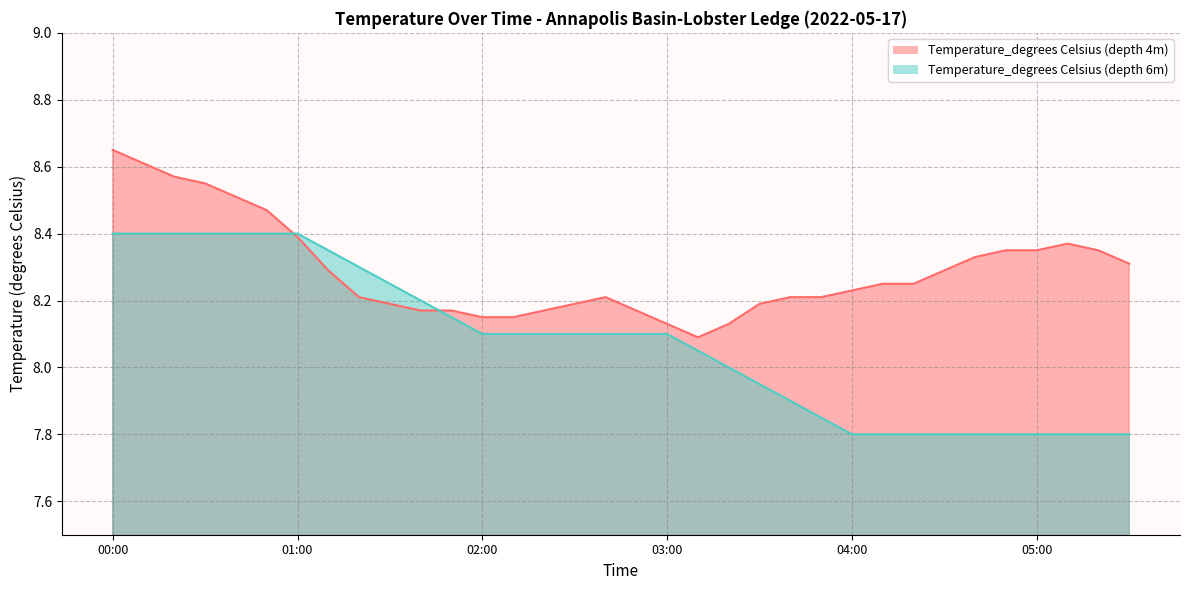

How many interior local peaks (higher than both neighbors) does the data have?

2